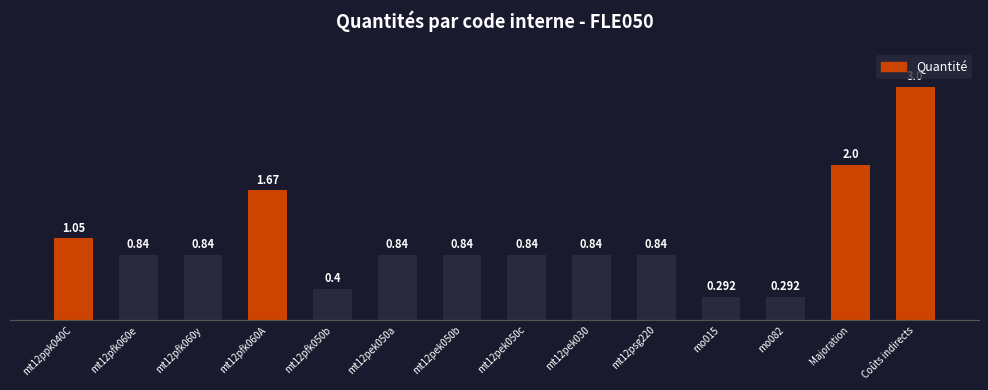

What is the difference between the maximum and second lowest values?

2.7